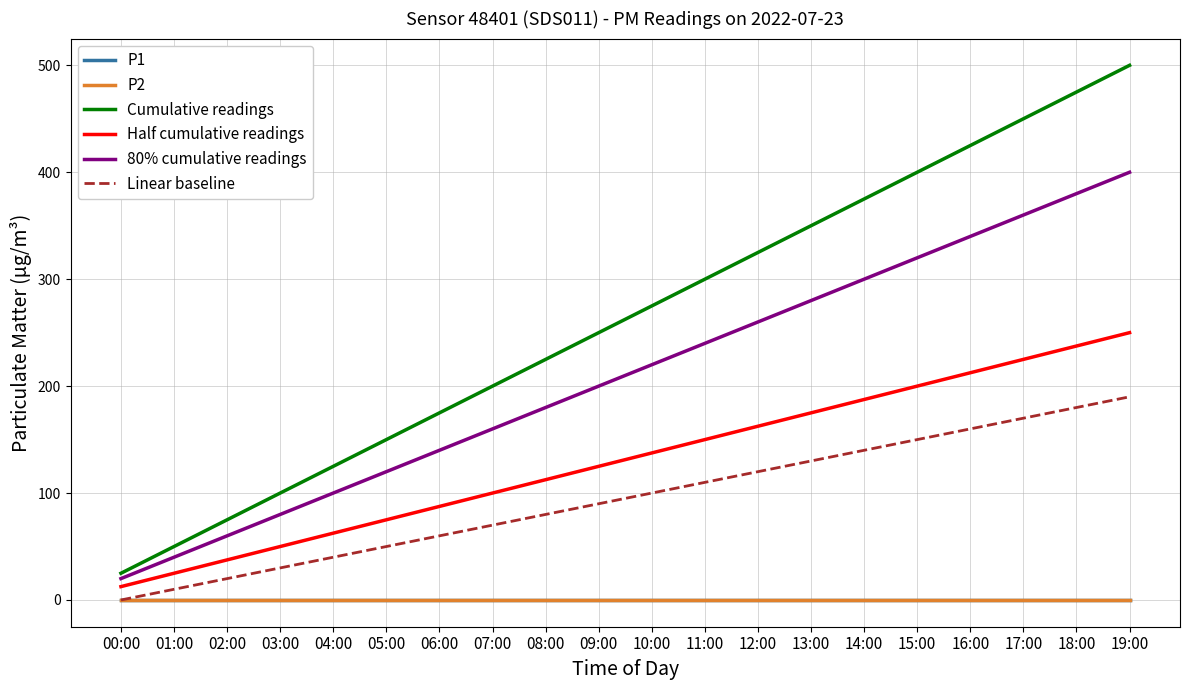

True or false: Half cumulative readings has more than 1 interior local peaks.

False